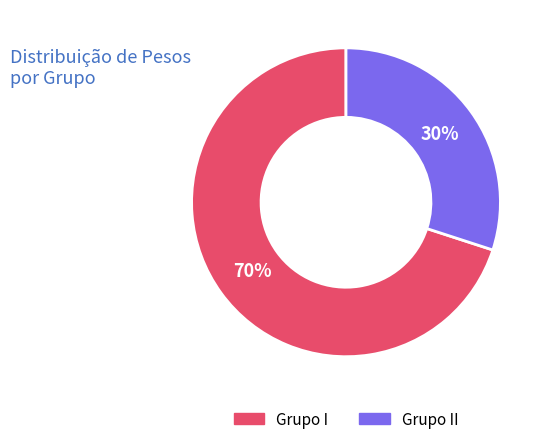

To the nearest percent, what is the difference between the largest and smallest slice percentages?

40%